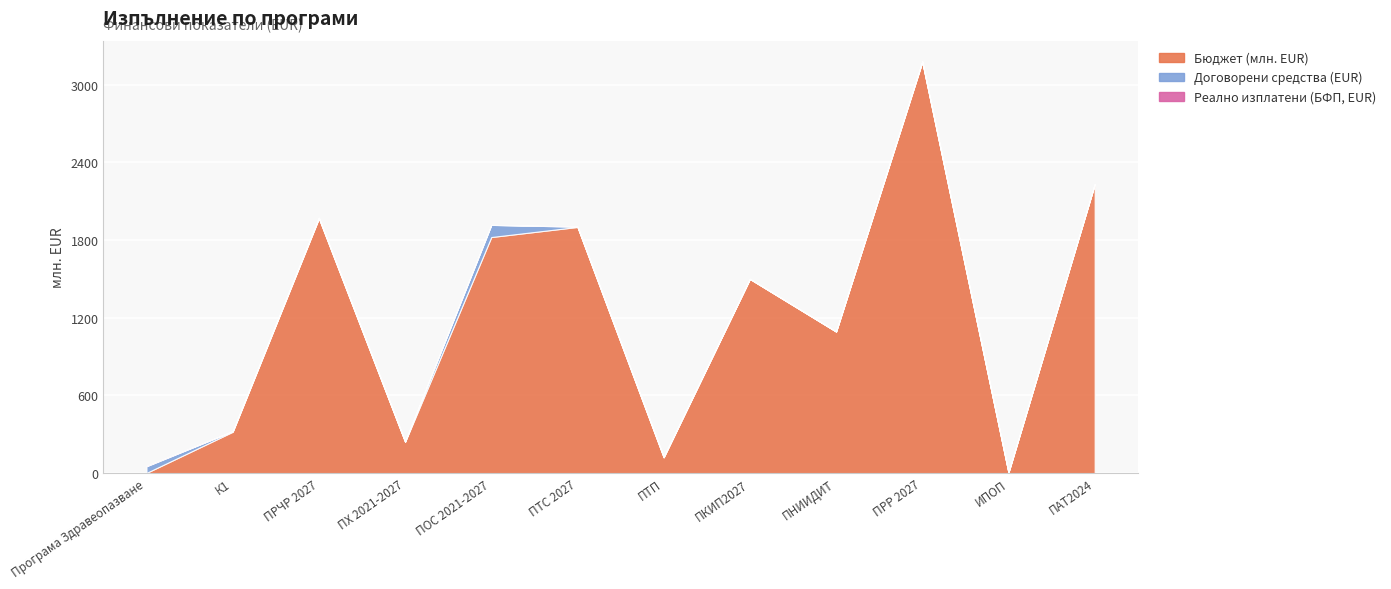

Between which two adjacent categories do Договорени средства (EUR) and Бюджет (млн. EUR) first intersect?

Програма Здравеопазване and К1